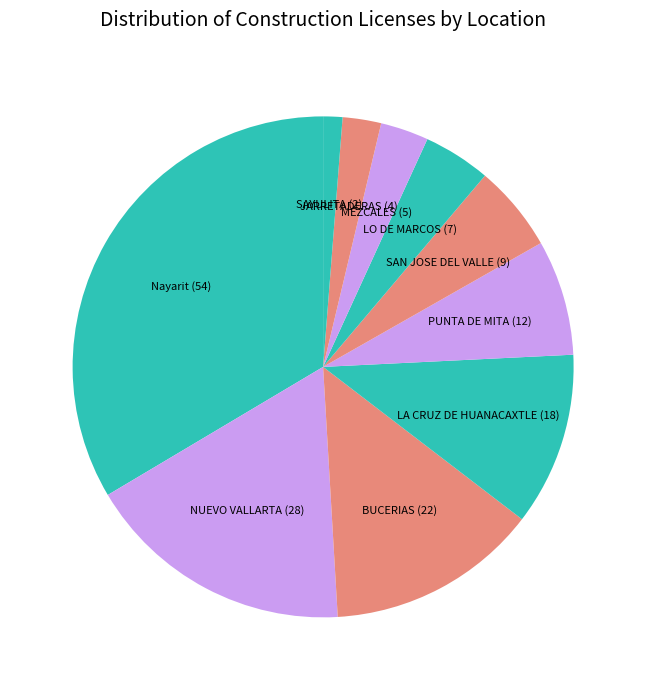

Is it true that NUEVO VALLARTA (28) is 17% of the pie?

True